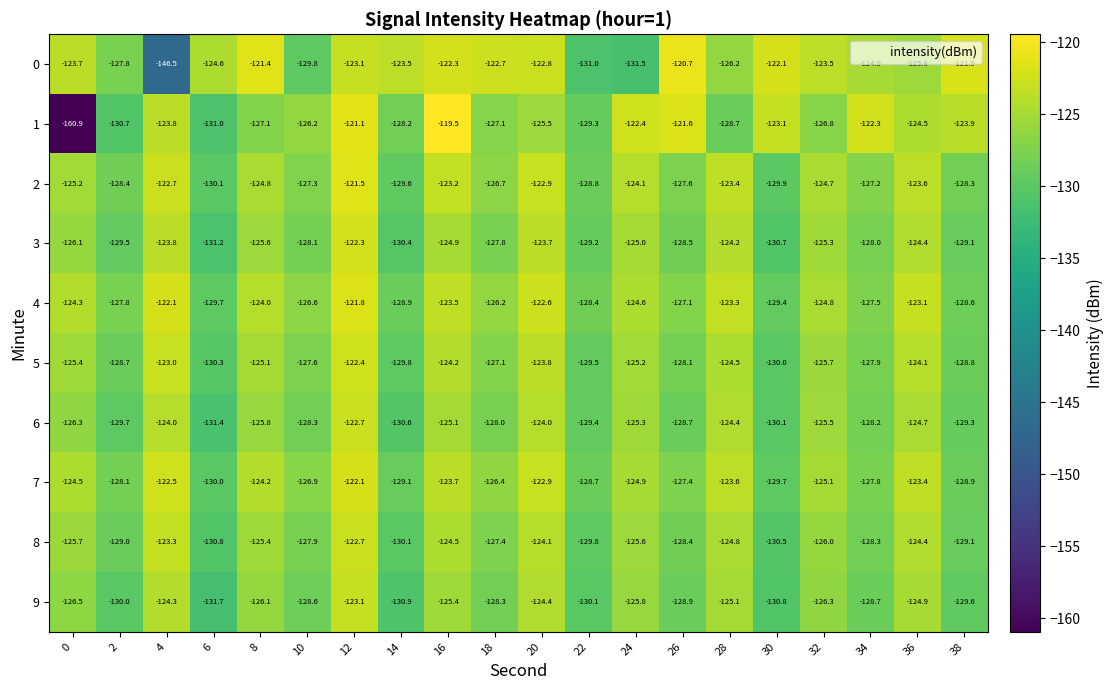

Rank the series at 28 from highest to lowest value.

4, 2, 7, 3, 6, 5, 8, 9, 0, 1